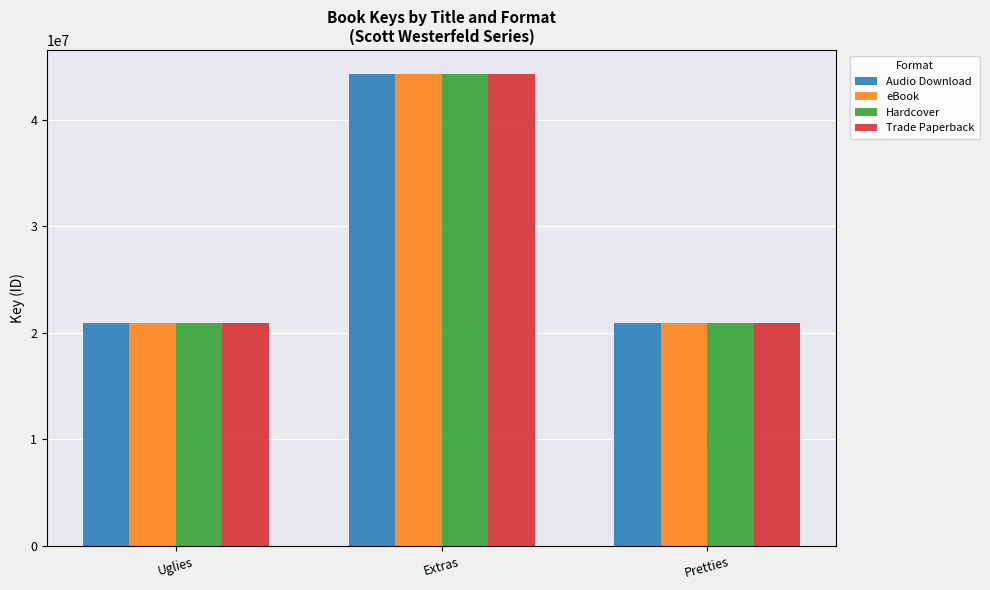

What is the minimum value for Hardcover?

20869837